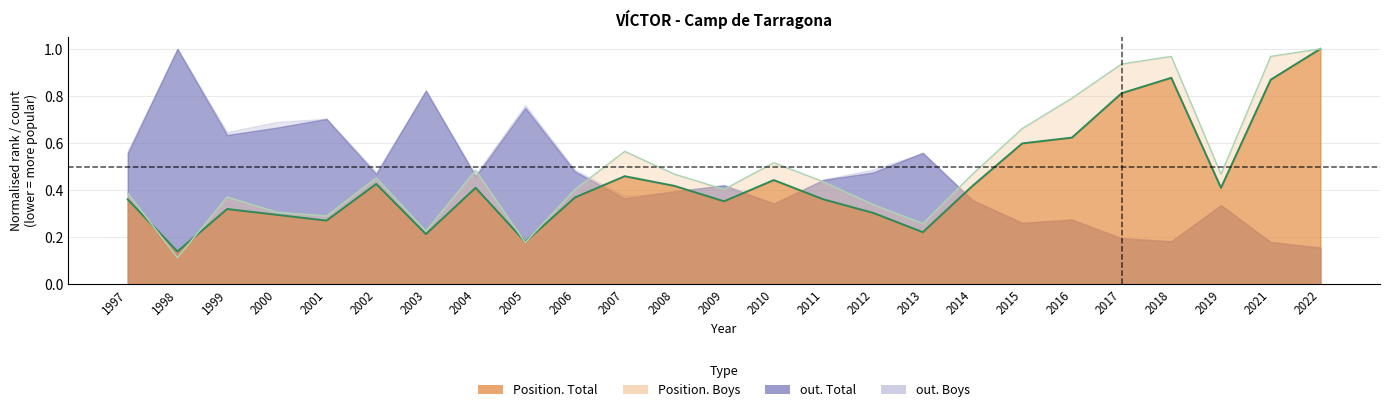

How many times do Position. Total and Position. Boys cross each other?

4